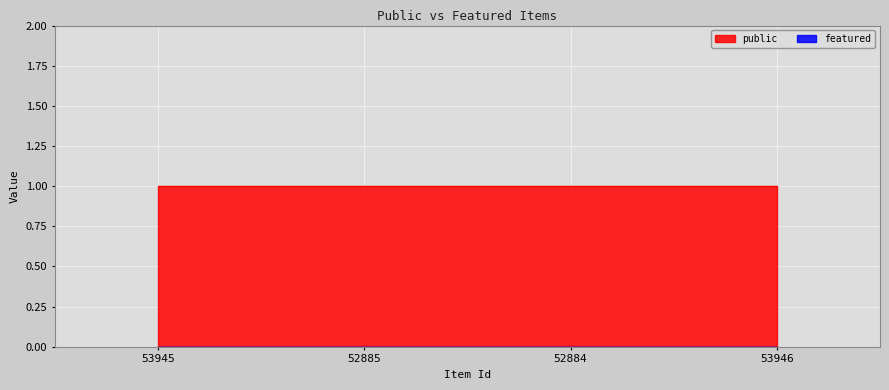

List the labels in order of public value, smallest first.

53945, 52885, 52884, 53946